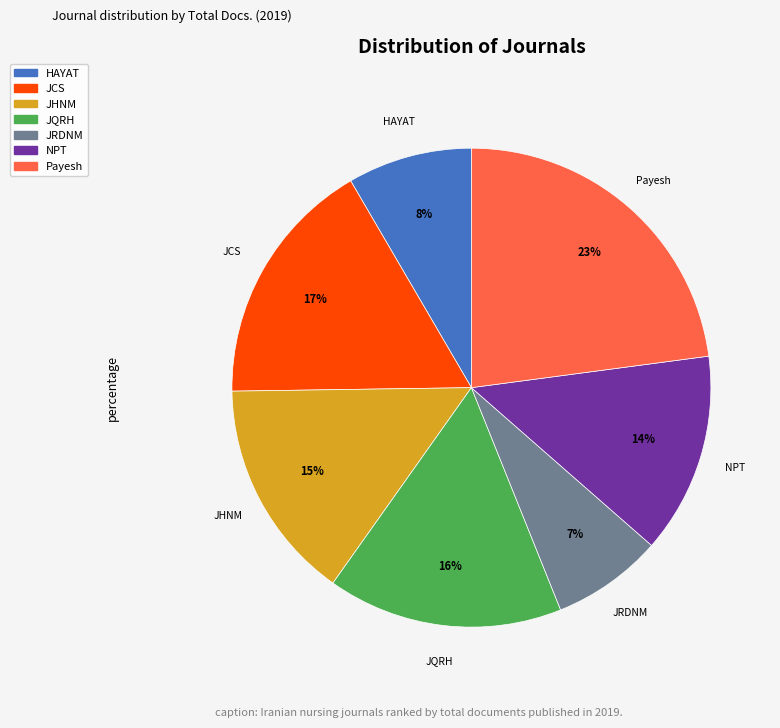

Is there any slice that represents more than half of the pie?

No